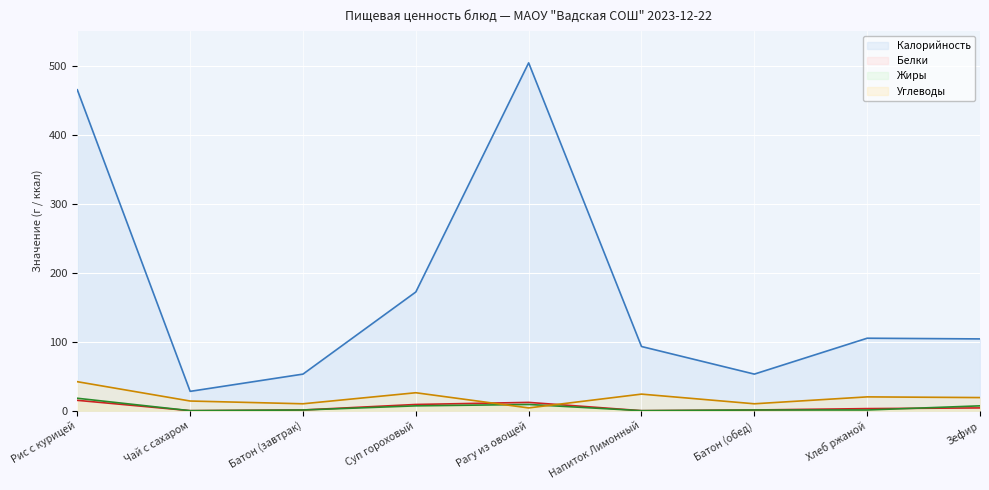

How many data points in Жиры are less than 1?

2